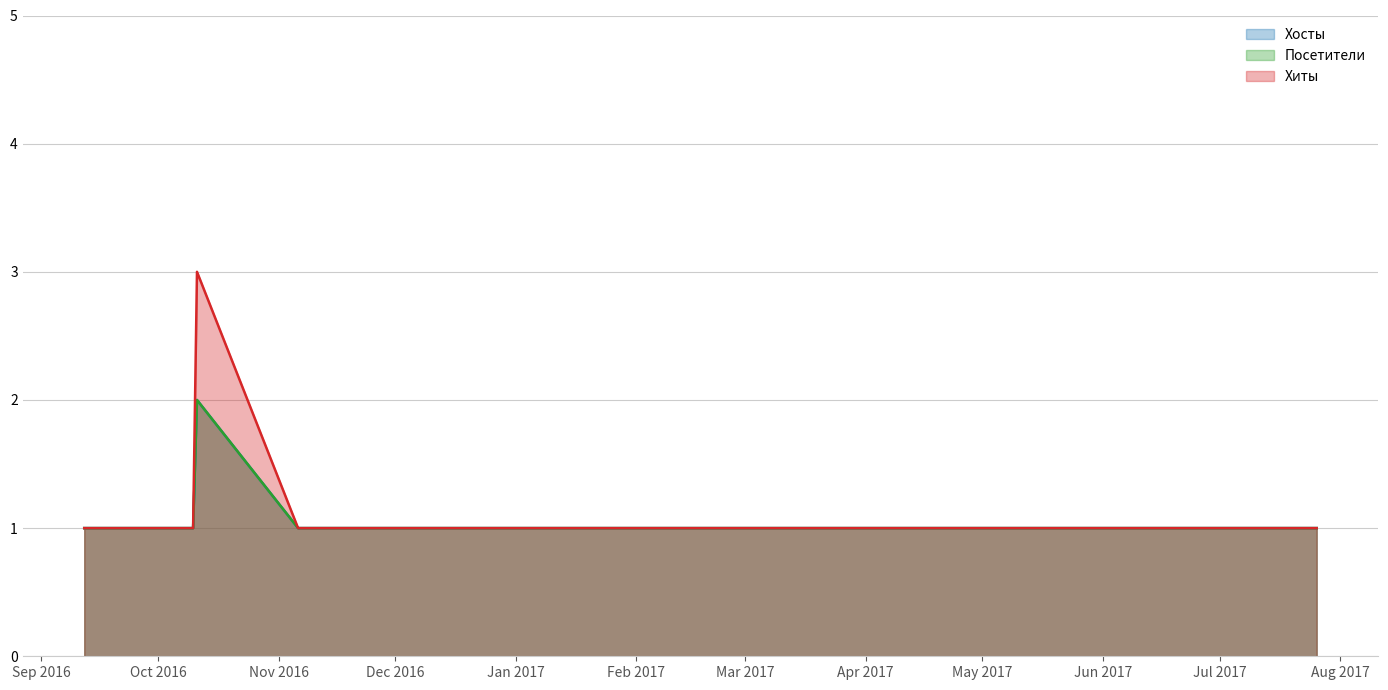

What are all the series names shown in the legend?

Хосты, Посетители, Хиты